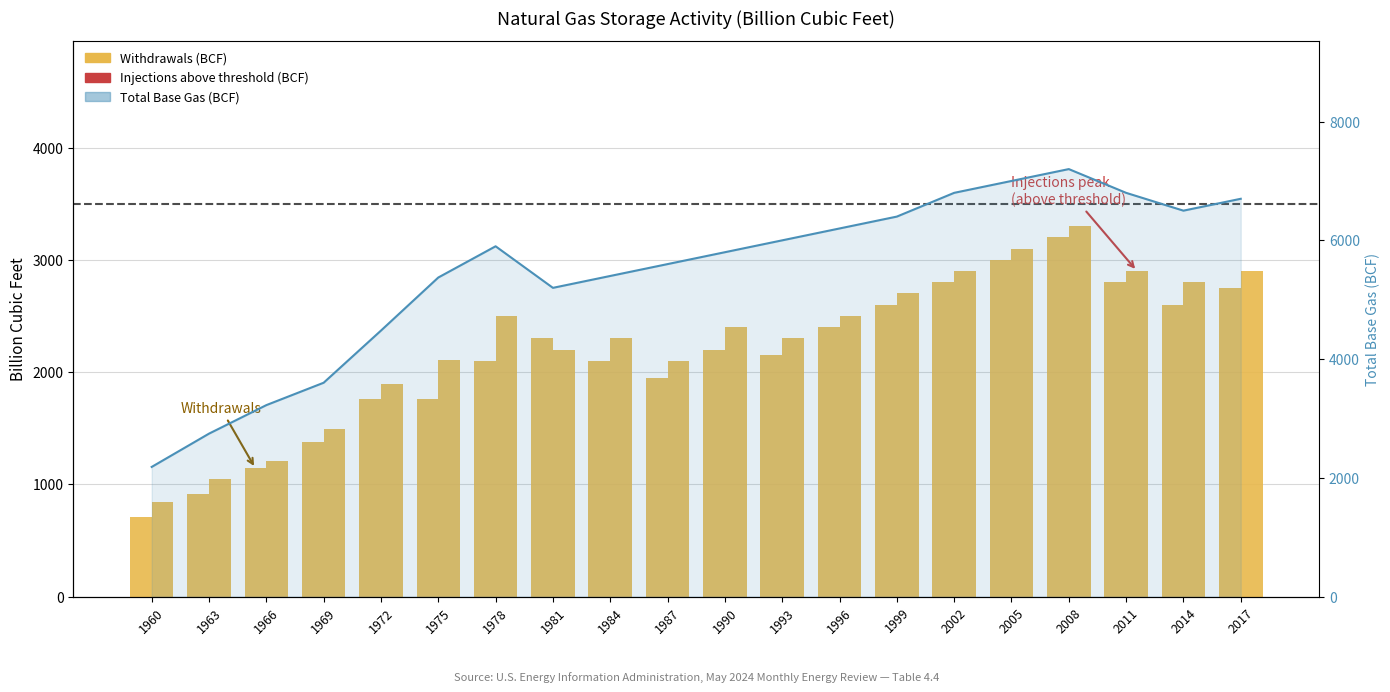

Rank the series by their maximum value, from highest to lowest.

Total Base Gas (BCF), Withdrawals (BCF), Injections (BCF)